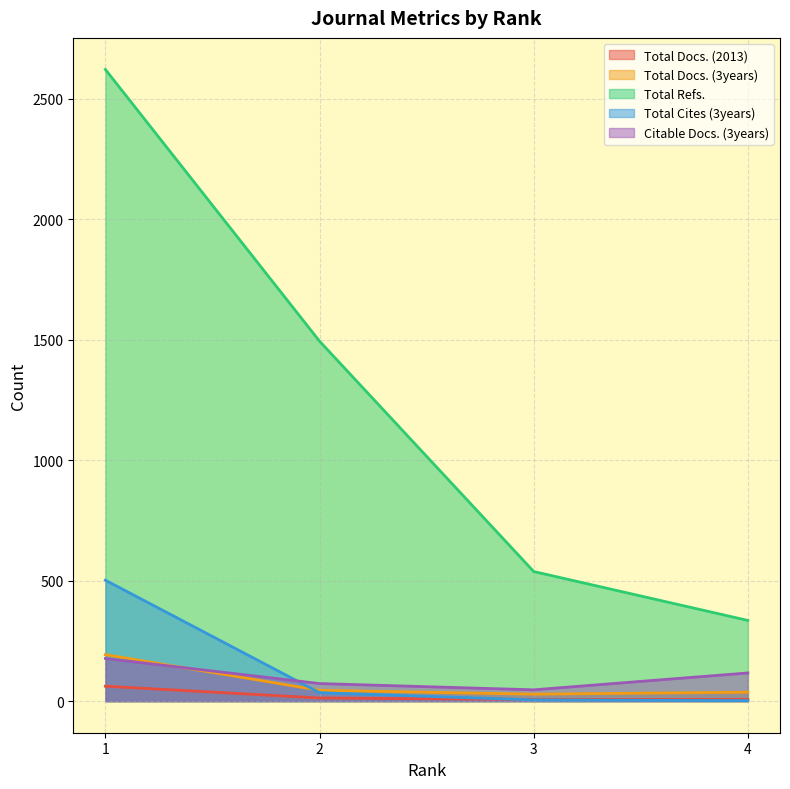

What is the difference between the maximum and second lowest values in the Total Docs. (2013) series?

55